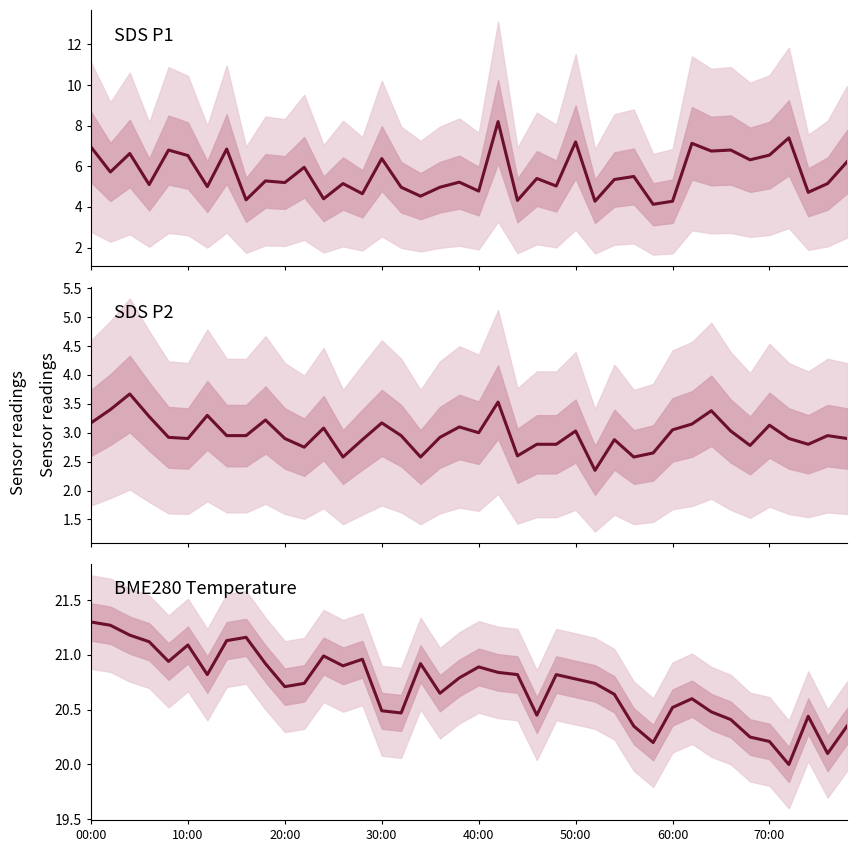

Reading right to left, extract all data points from this chart.

SDS_P1: 6.2	5.2	4.7	7.4	6.5	6.3	6.8	6.8	7.1	4.3	4.1	5.5	5.3	4.3	7.2	5.0	5.4	4.3	8.2	4.8	5.2	5.0	4.5	5.0	6.4	4.7	5.2	4.4	6.0	5.2	5.3	4.3	6.8	5.0	6.5	6.8	5.1	6.6	5.7	7.0
SDS_P2: 2.9	3.0	2.8	2.9	3.1	2.8	3.0	3.4	3.1	3.0	2.6	2.6	2.9	2.4	3.0	2.8	2.8	2.6	3.5	3.0	3.1	2.9	2.6	3.0	3.2	2.9	2.6	3.1	2.8	2.9	3.2	3.0	3.0	3.3	2.9	2.9	3.3	3.7	3.4	3.2
BME280_temperature: 20.4	20.1	20.4	20.0	20.2	20.2	20.4	20.5	20.6	20.5	20.2	20.4	20.6	20.7	20.8	20.8	20.4	20.8	20.8	20.9	20.8	20.6	20.9	20.5	20.5	21.0	20.9	21.0	20.7	20.7	20.9	21.2	21.1	20.8	21.1	20.9	21.1	21.2	21.3	21.3